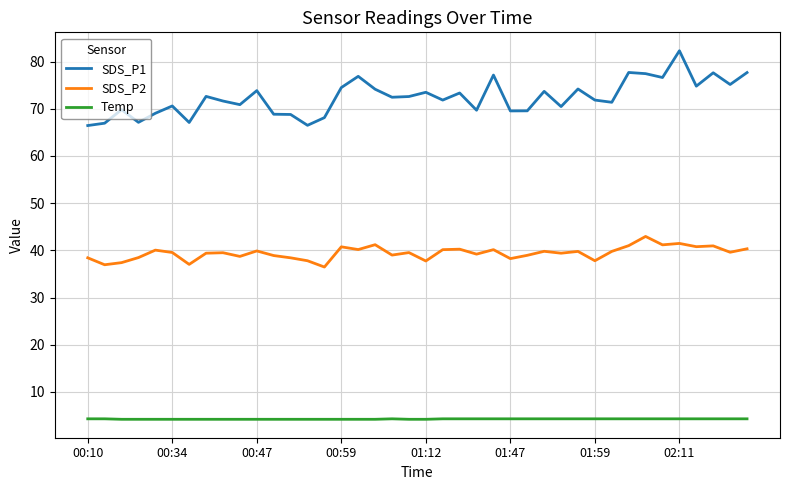

True or false: SDS_P1 and Temp cross at least once.

False